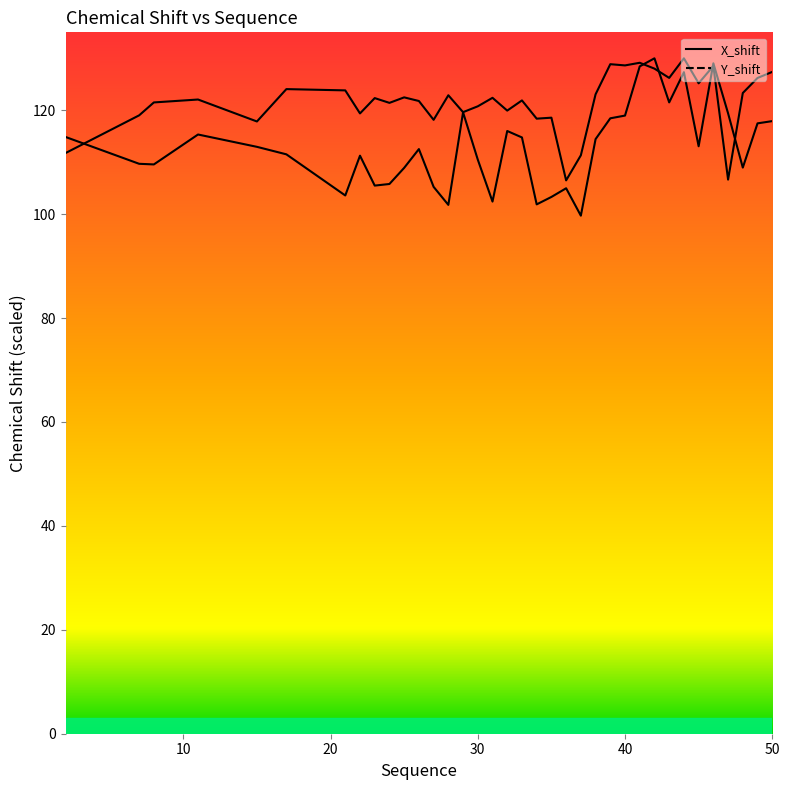

At how many categories does at least one series exceed 119?

29